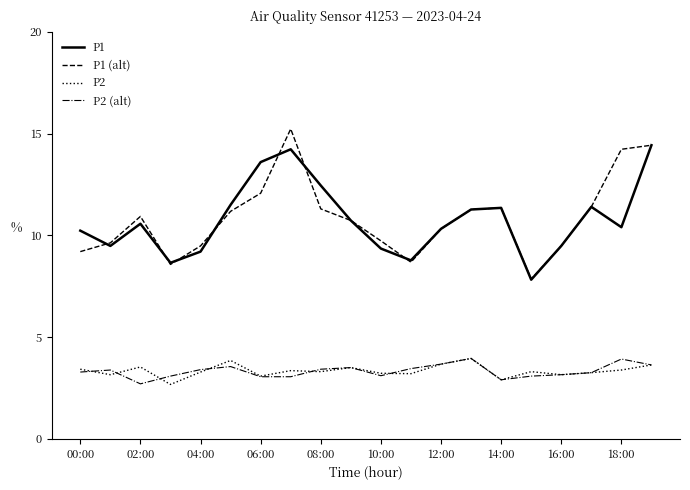

What is the highest value of the P2 (alt) series?

4.0